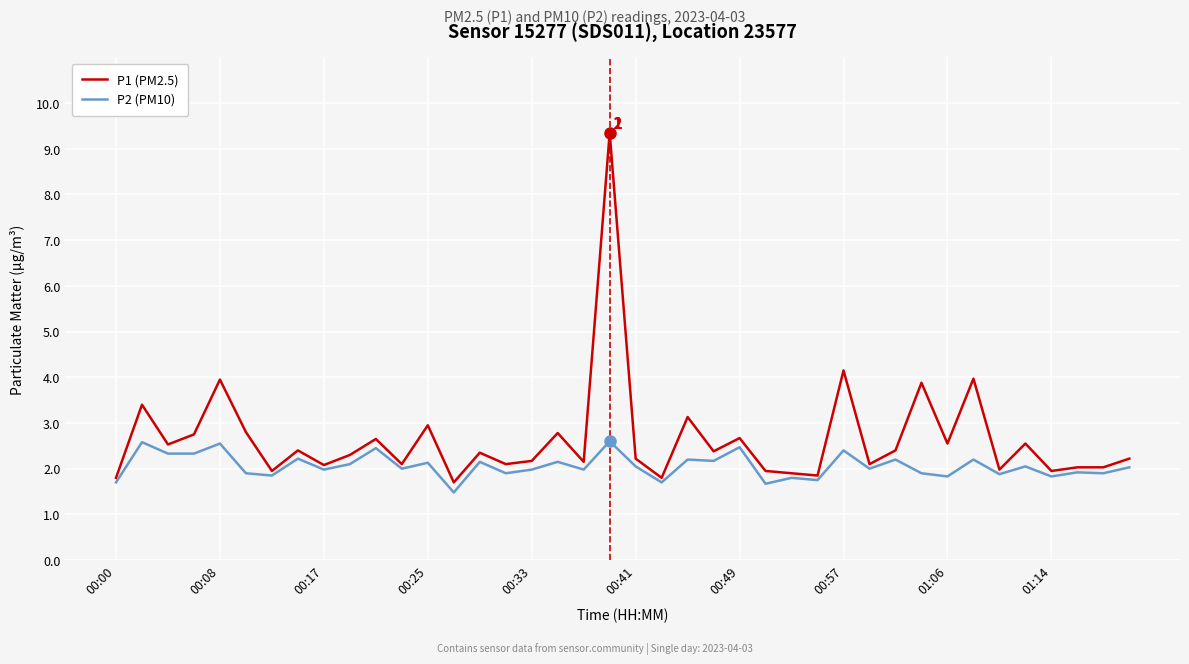

What are all the series names shown in the legend?

P1 (PM2.5), P2 (PM10)